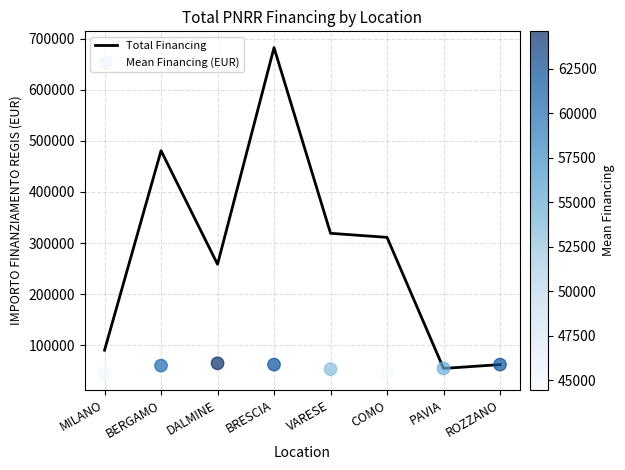

Which series has the widest spread of Y values?

Total Financing